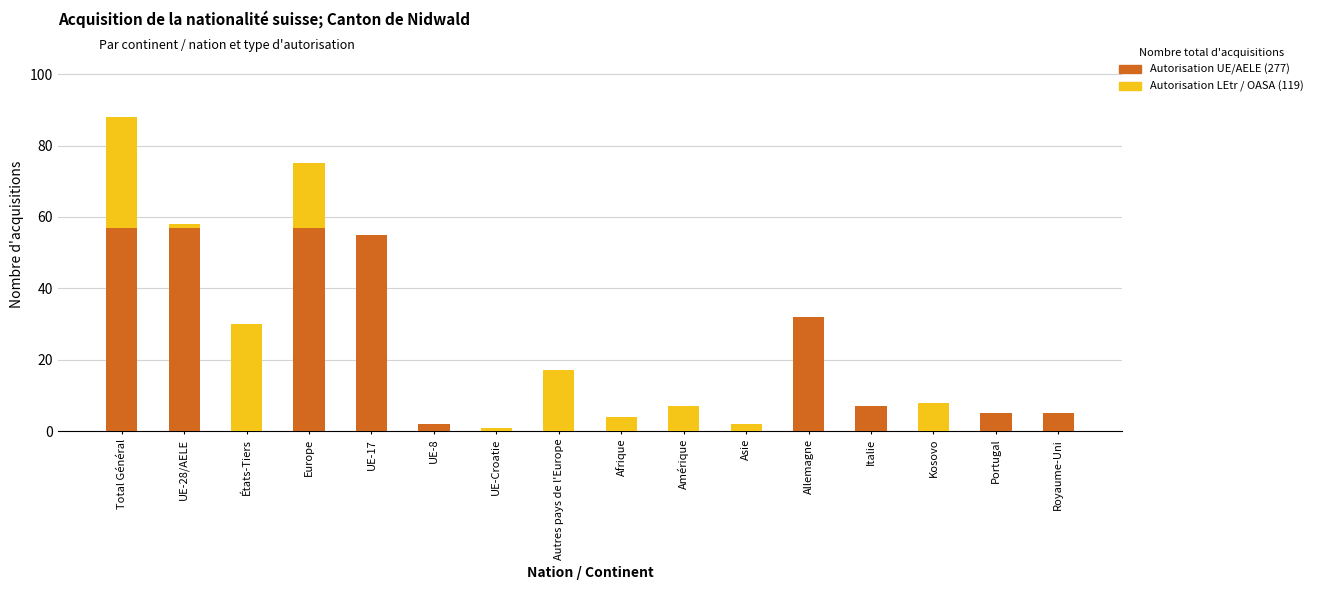

Count the number of categories in the chart.

16